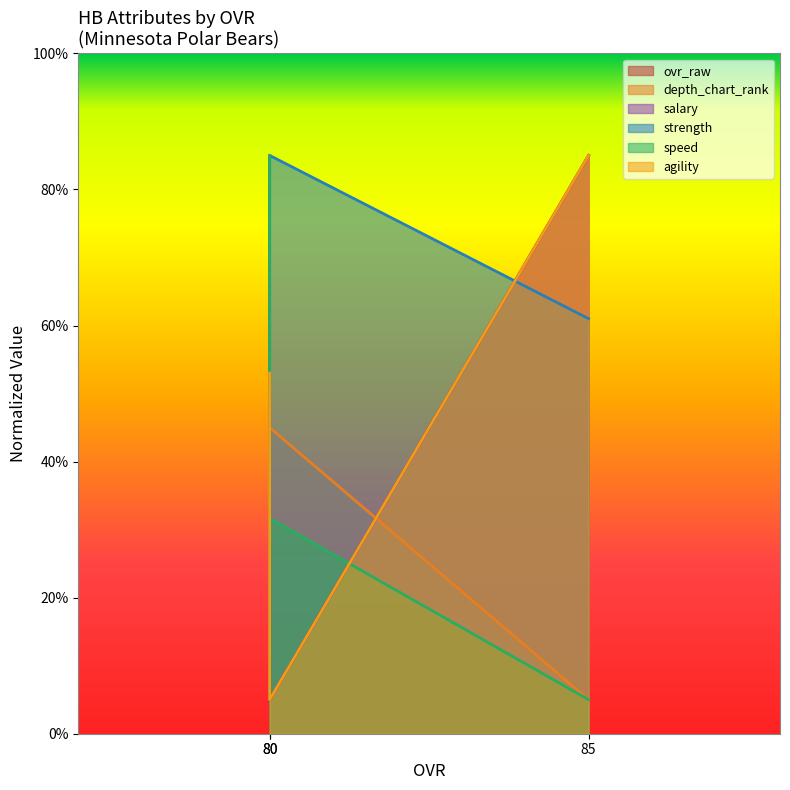

Does the chart have visible grid lines?

No